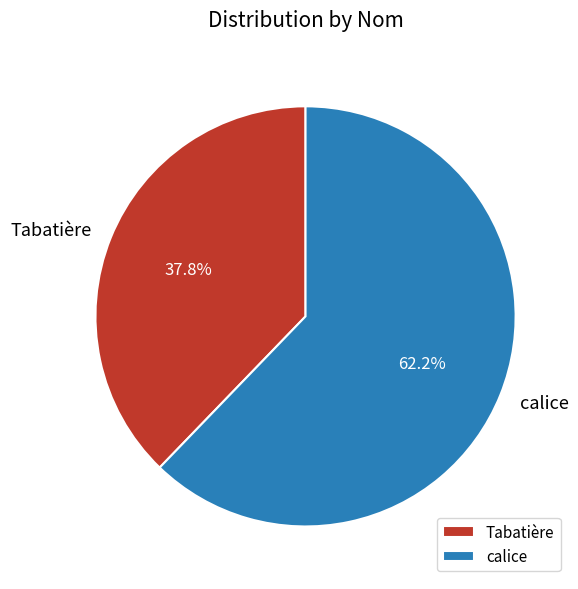

To the nearest percent, what percentage of the pie is calice?

62%